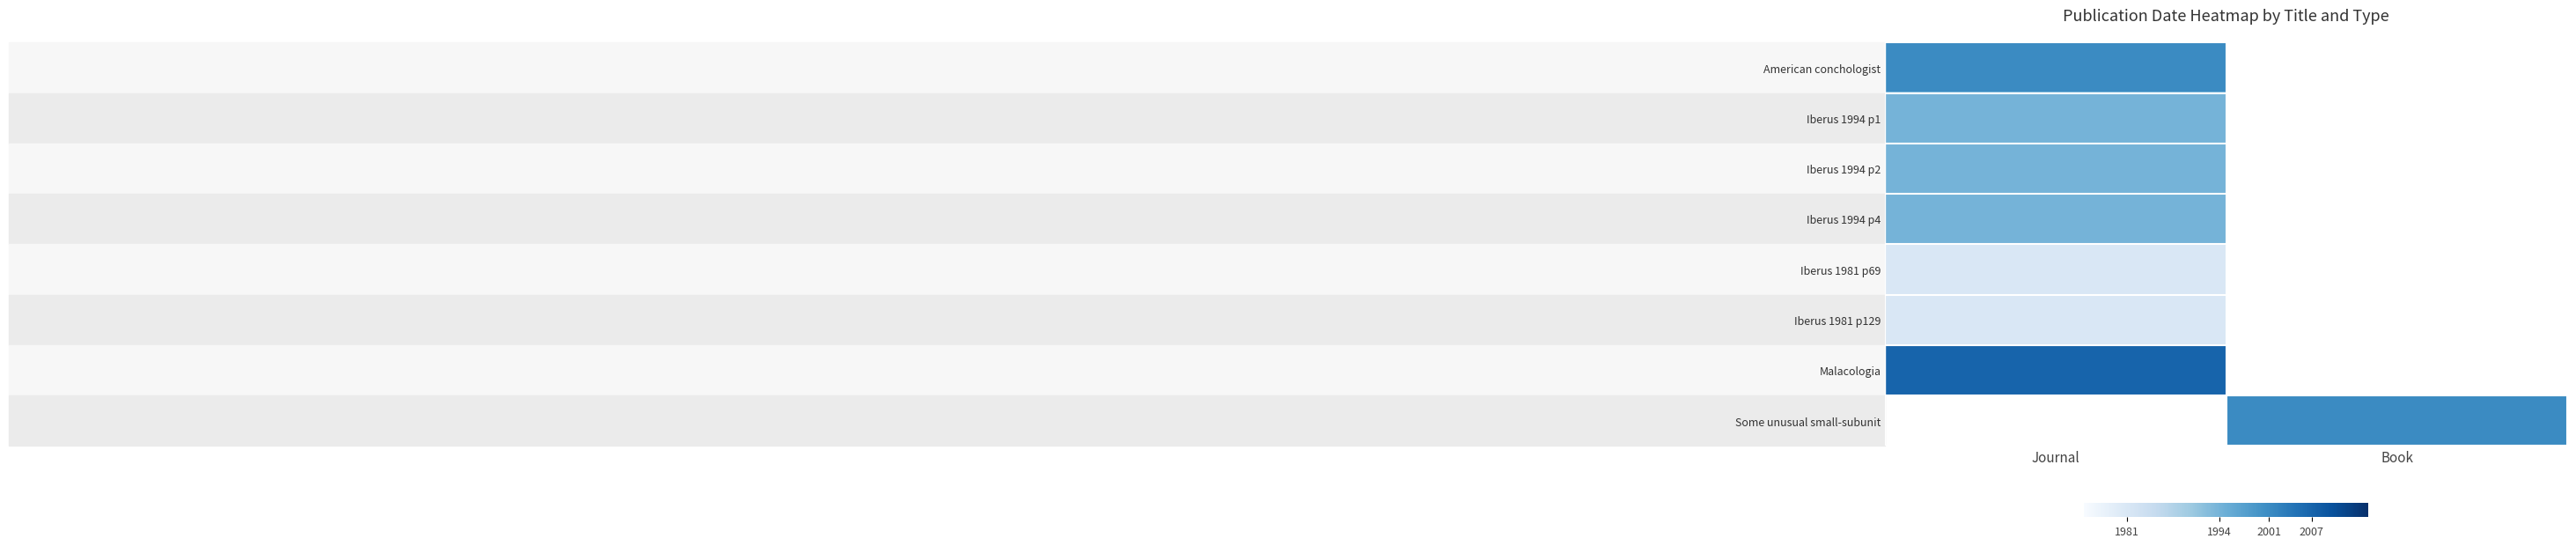

Which series has the largest range (max minus min)?

American conchologist